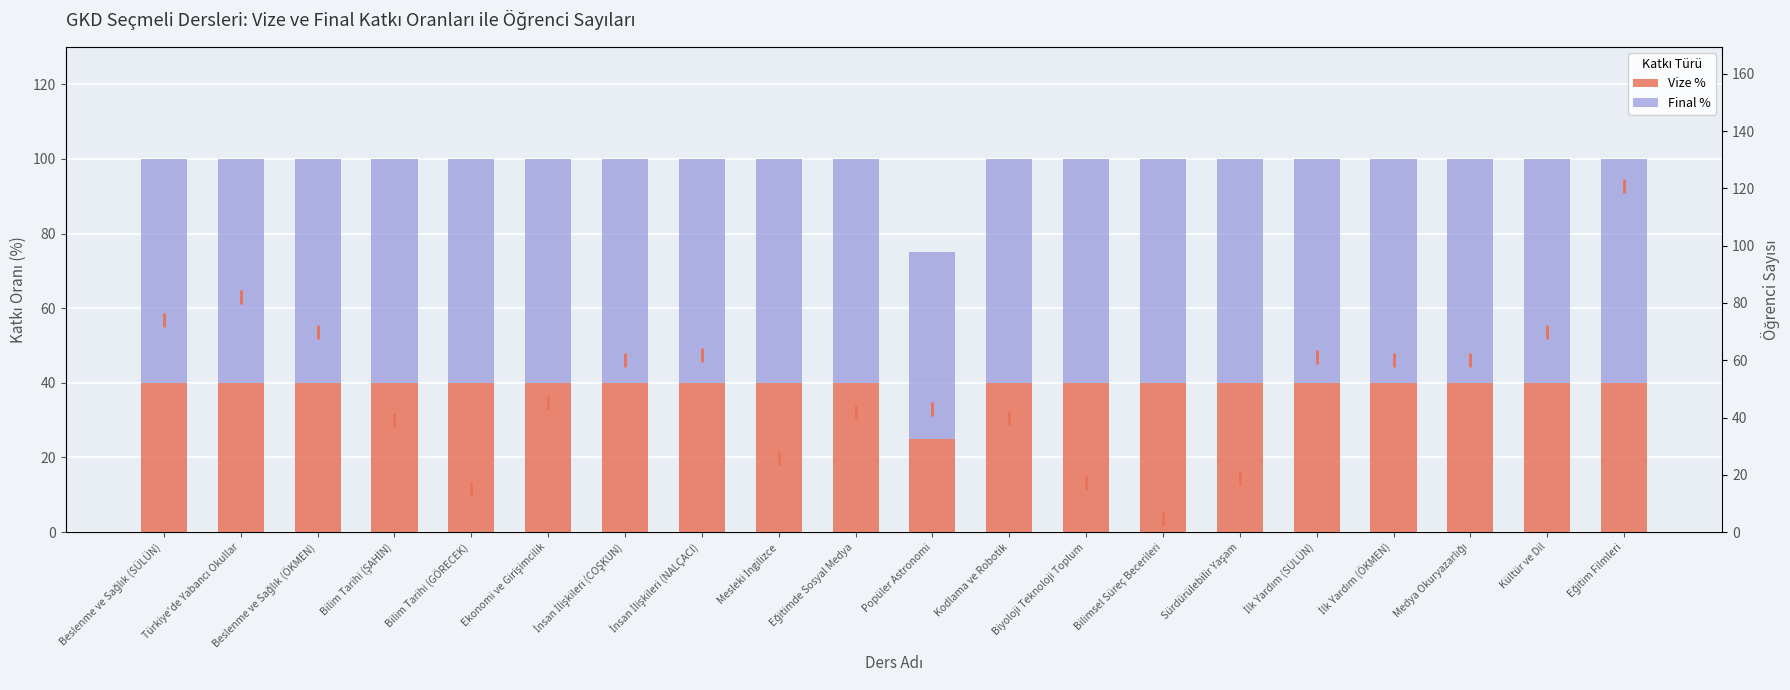

What is the lowest value of the Final % series?

50